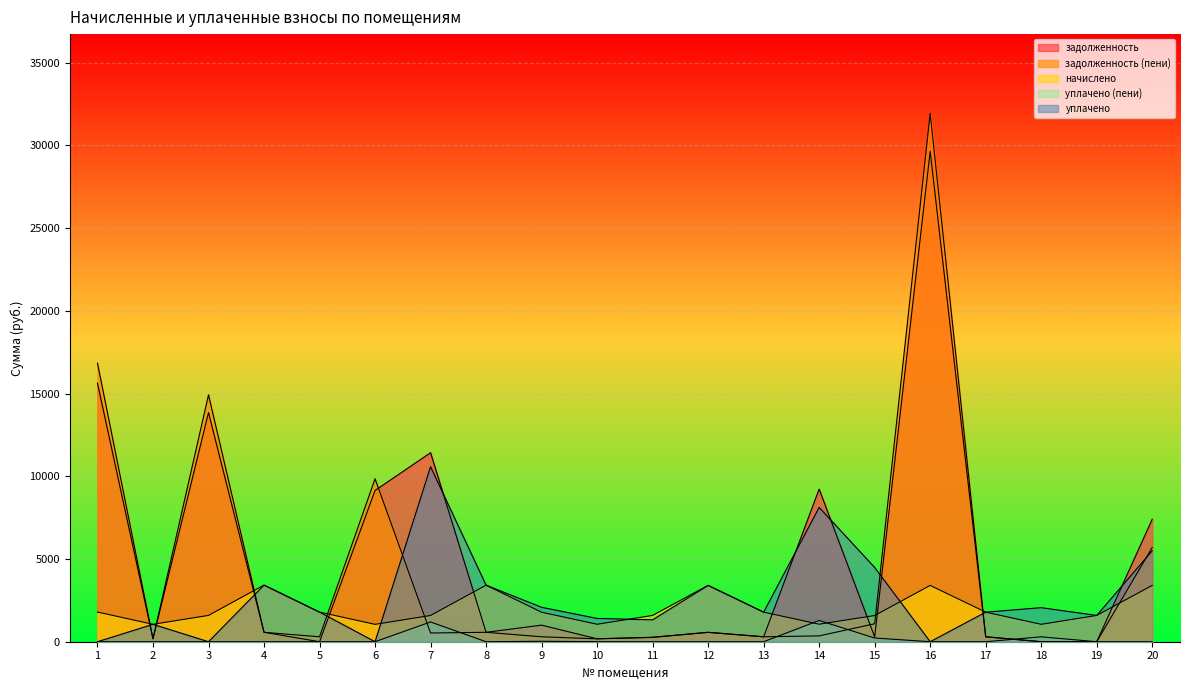

Is it true that уплачено equals -5434.5 at 3?

False